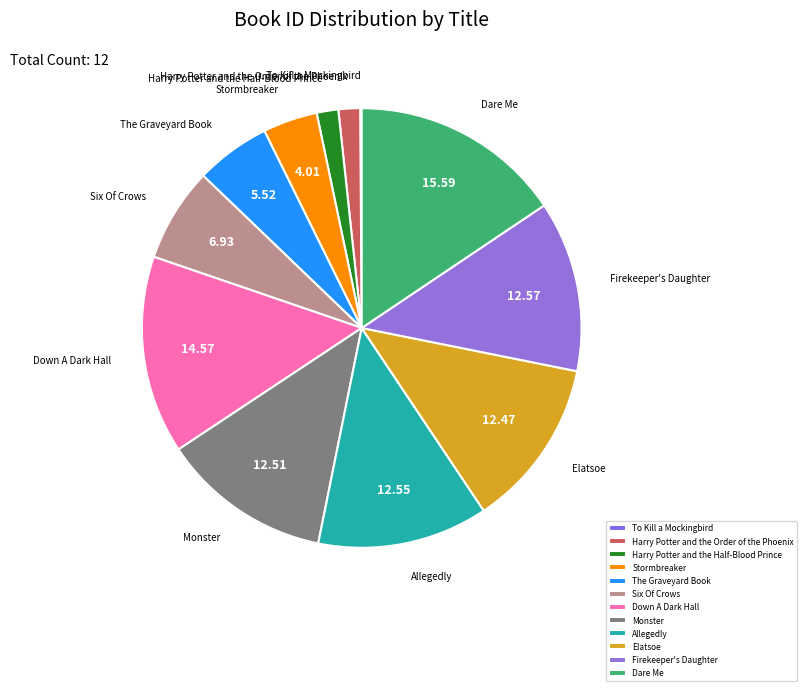

What is the ratio of the value at Stormbreaker to the value at Allegedly?

0.3